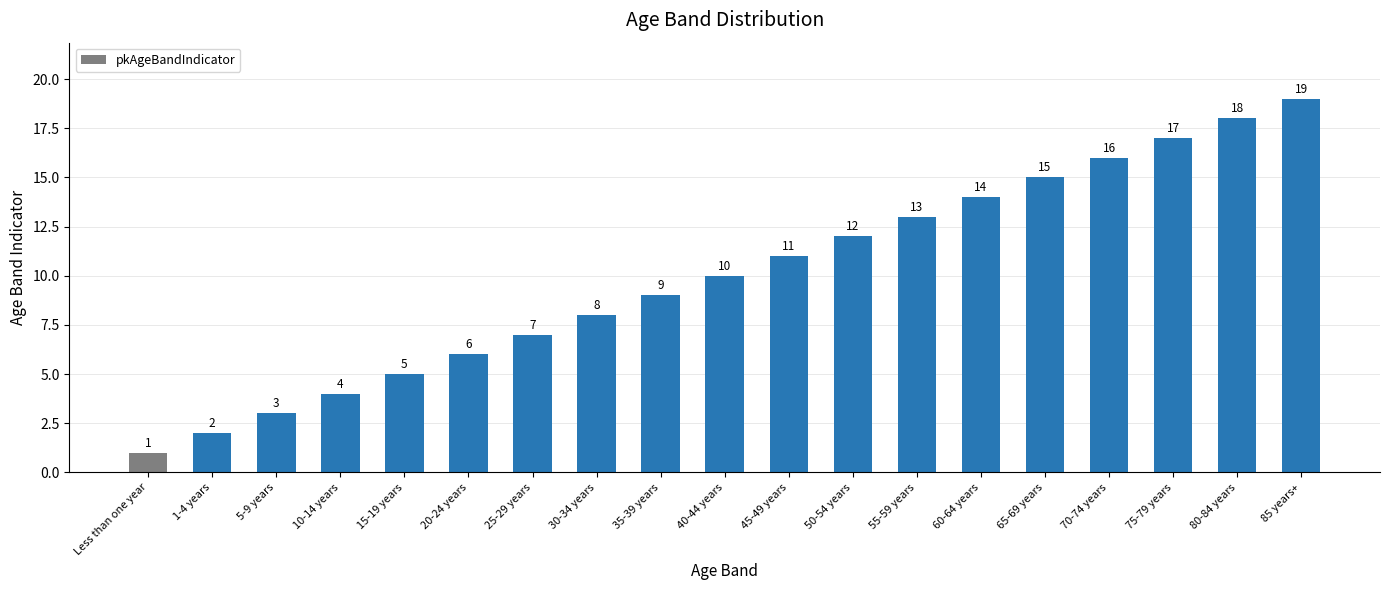

What position from the left is 25-29 years?

7